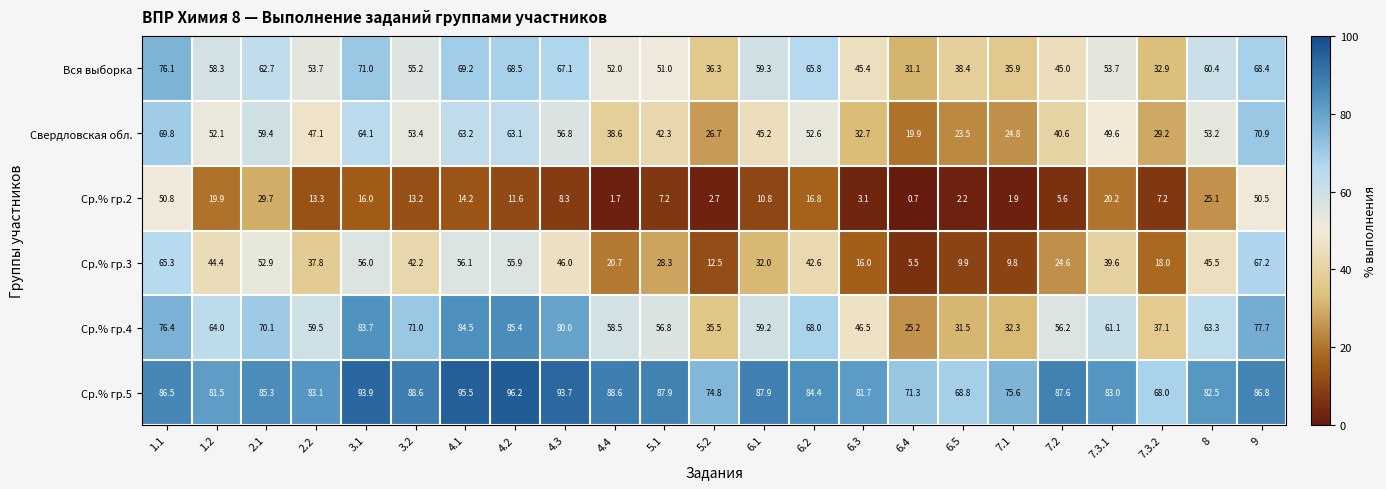

Which category has the lowest value in the Ср.% гр.4 series?

6.4